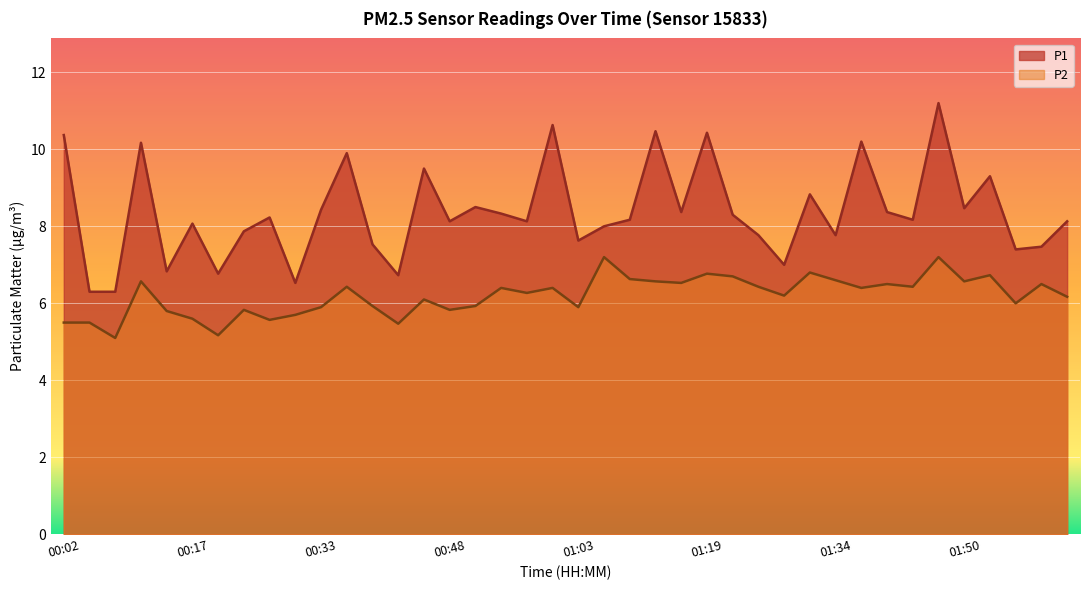

What position from the left is 01:07?

22